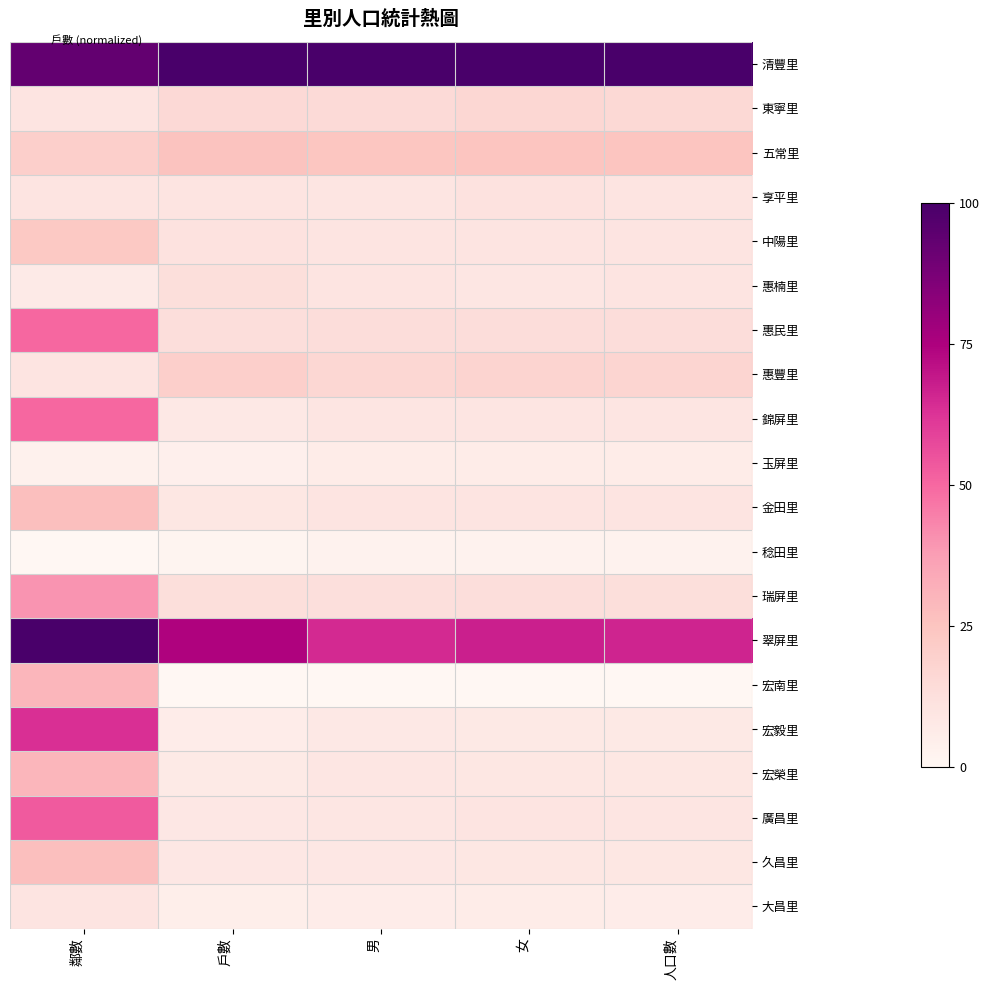

Between 戶數 and 女, which series saw the biggest shift?

翠屏里